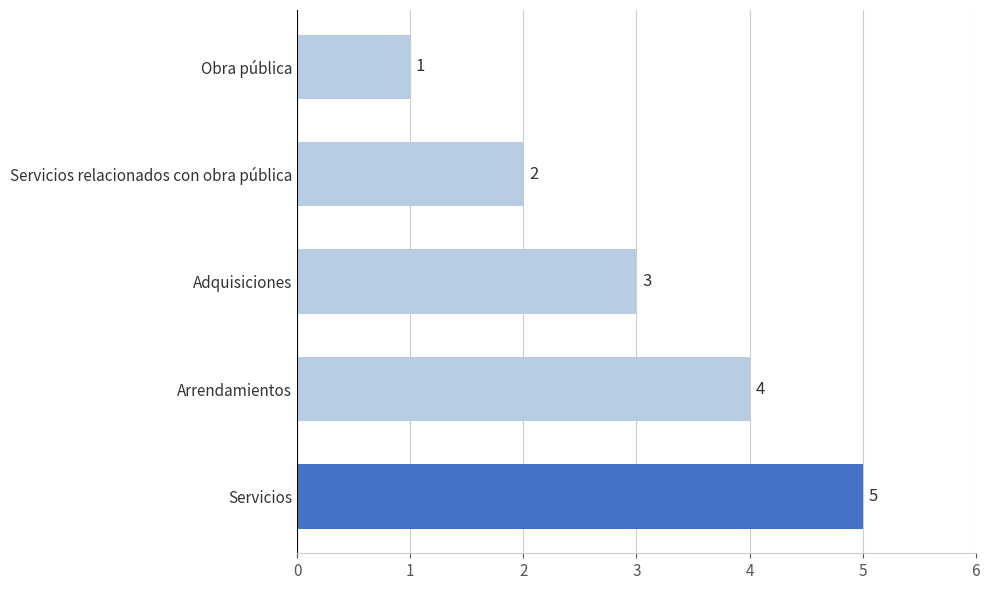

What is the value of the 5th bar from the top?

5